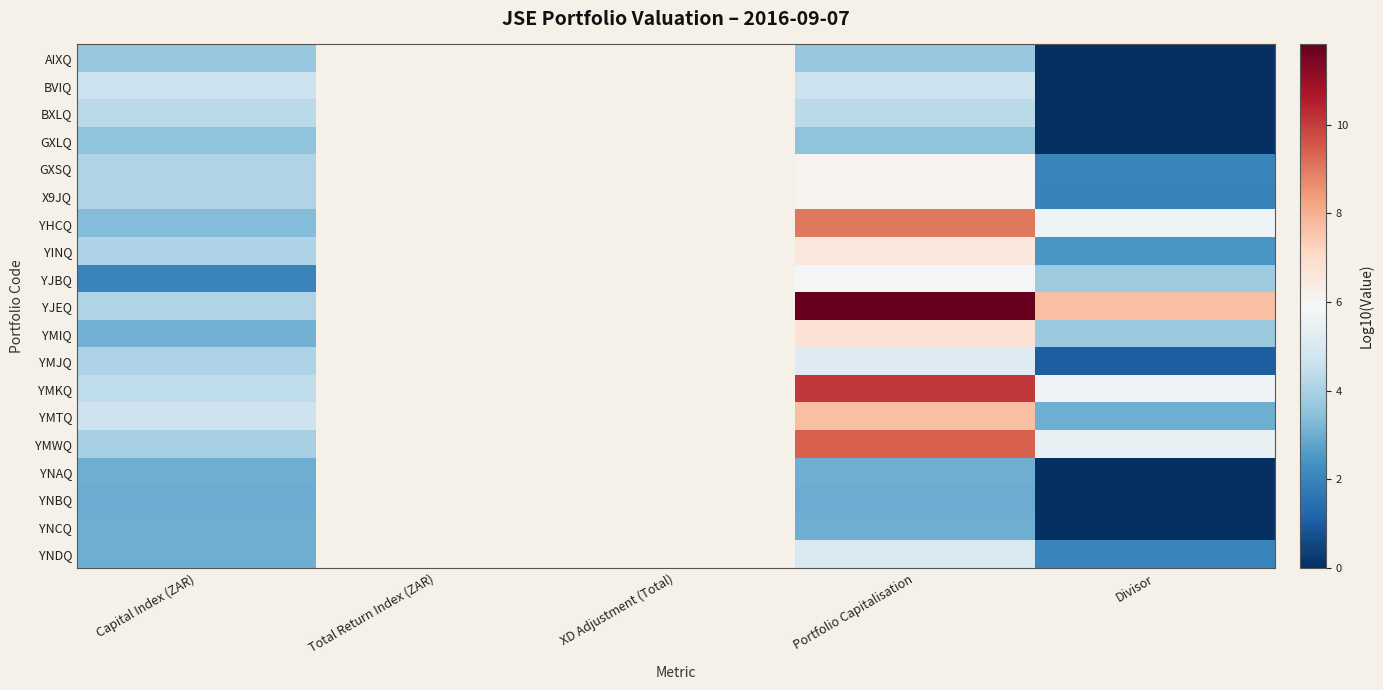

True or false: AIXQ has a value of 6.3 at Capital Index (ZAR).

False